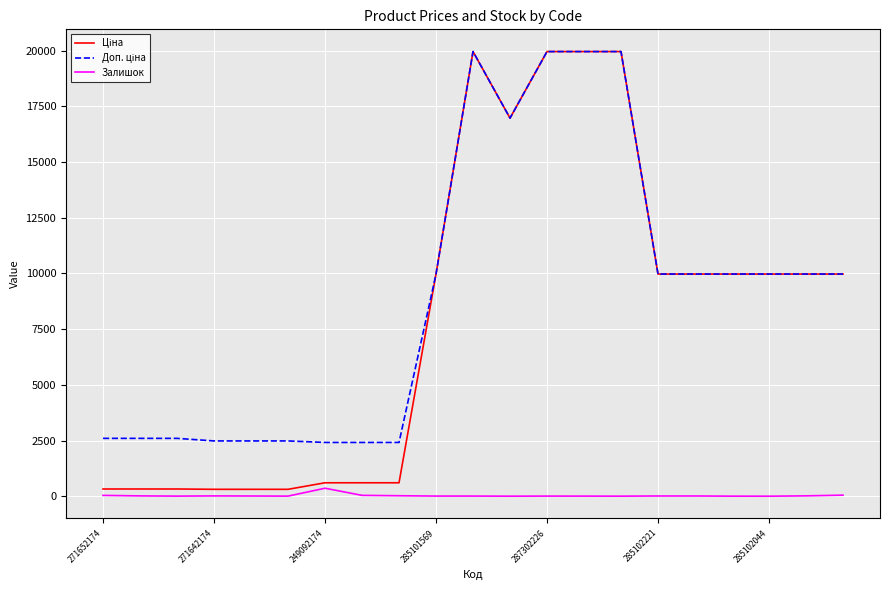

What is the maximum value shown in the chart?

19964.2